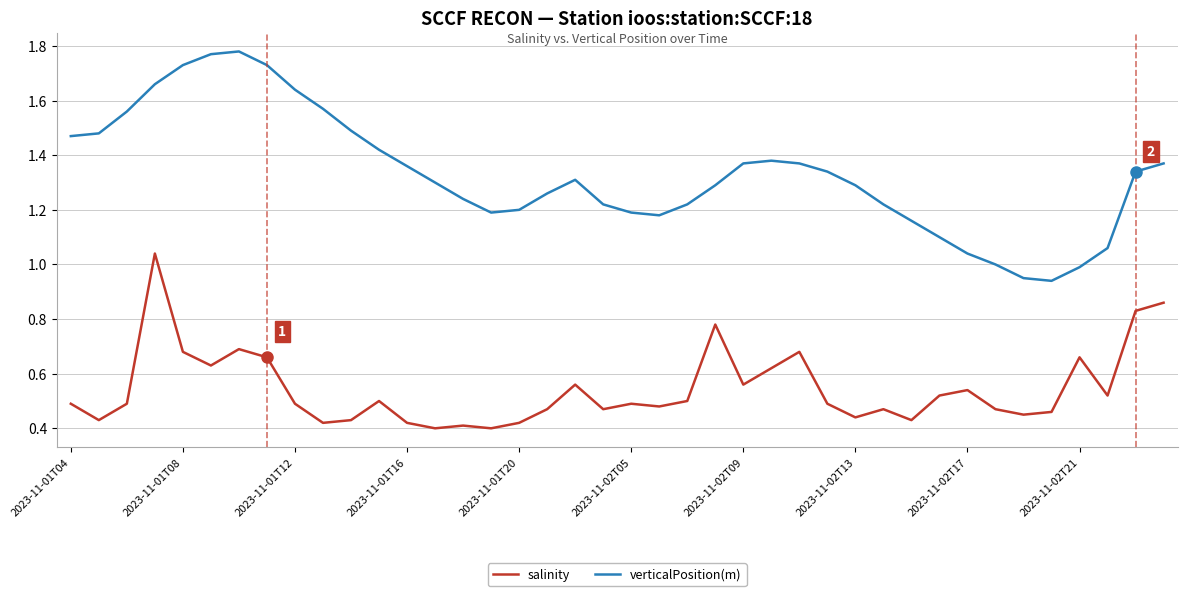

Rank the series by their maximum value, from lowest to highest.

salinity, verticalPosition(m)